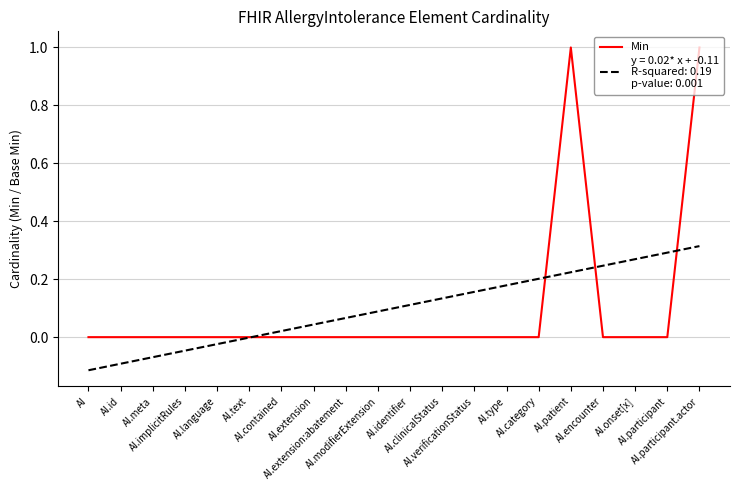

What is the greatest value displayed?

1.0